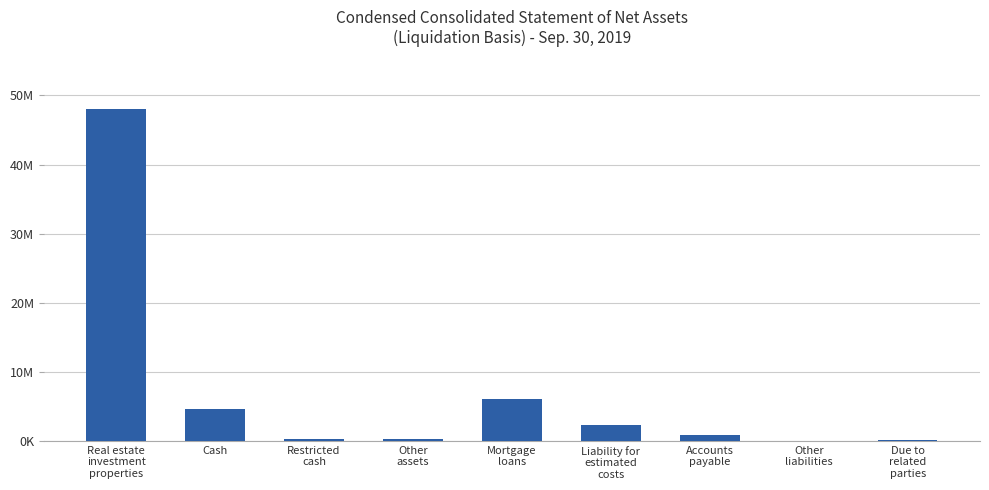

Which category has the highest value across all series?

Real estate
investment
properties